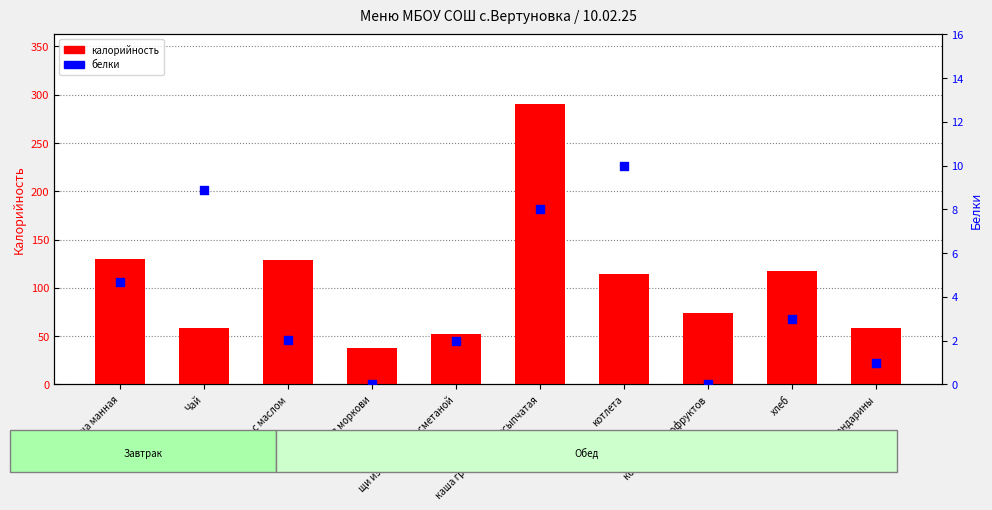

What are all the series names shown in the legend?

калорийность, белки